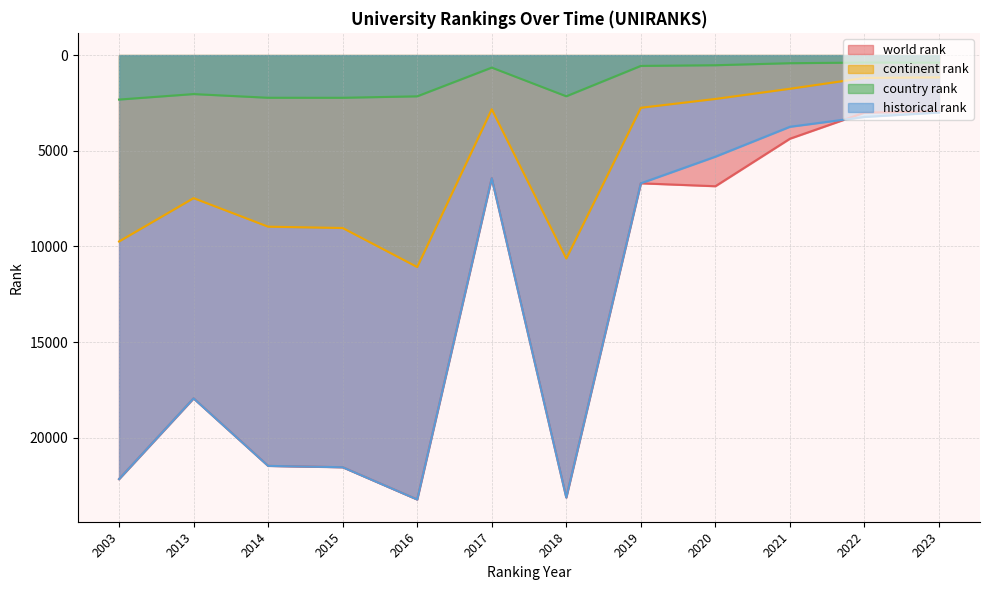

Rank the series at 2022 from lowest to highest value.

country rank, continent rank, world rank, historical rank